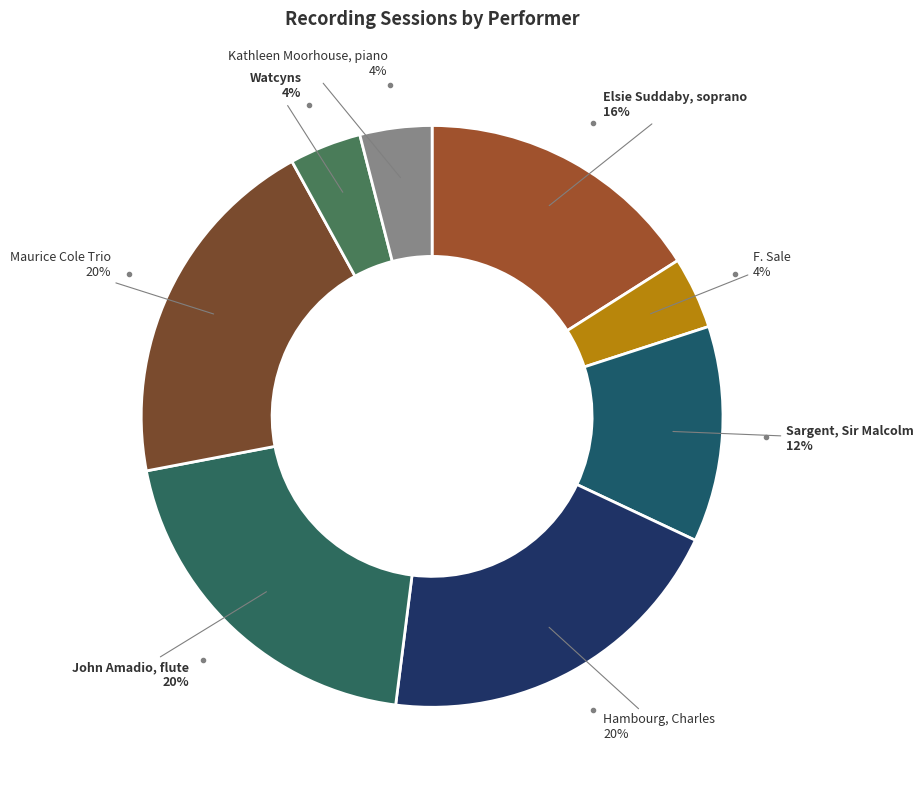

What is the ratio of the value at Sargent, Sir Malcolm to the value at Hambourg, Charles?

0.6